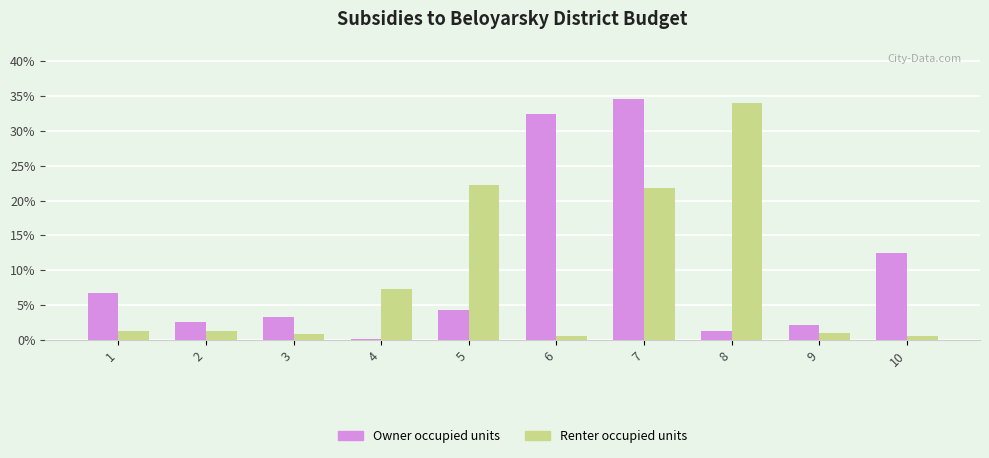

Read the Owner occupied units value at 1.

6.8